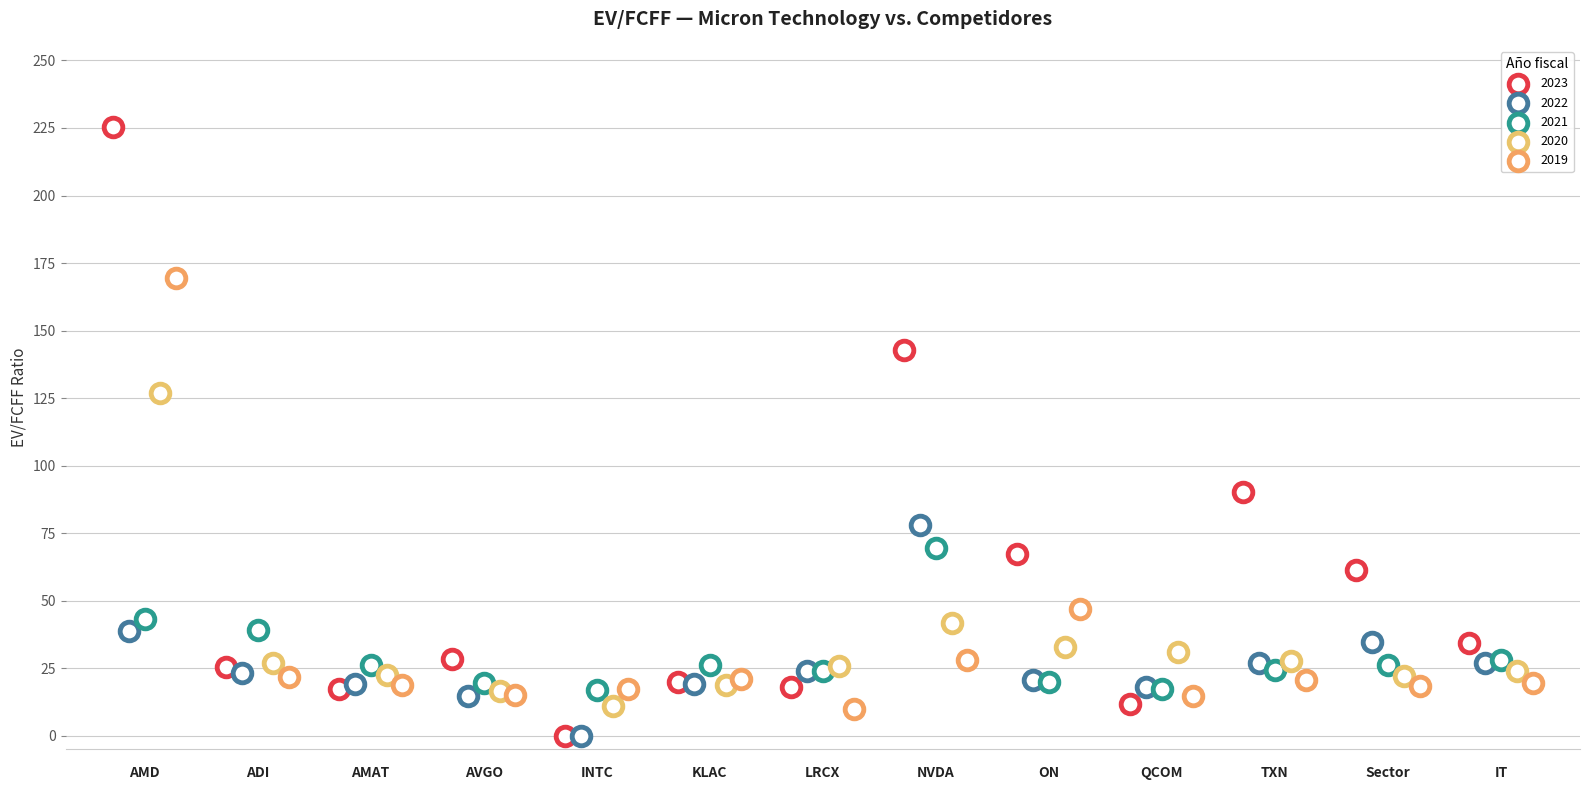

What are all the series names shown in the legend?

EV/FCFF_2023, EV/FCFF_2022, EV/FCFF_2021, EV/FCFF_2020, EV/FCFF_2019